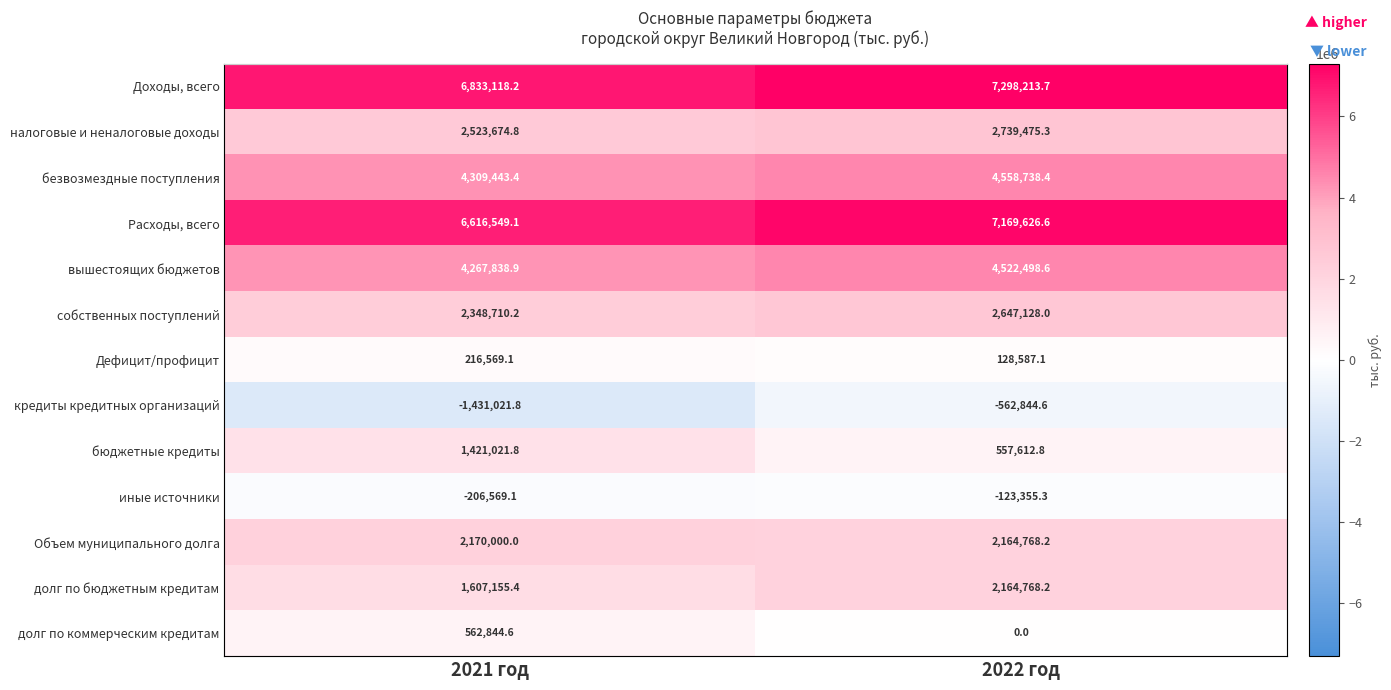

Which category has the lowest value in the долг по коммерческим кредитам series?

2022 год